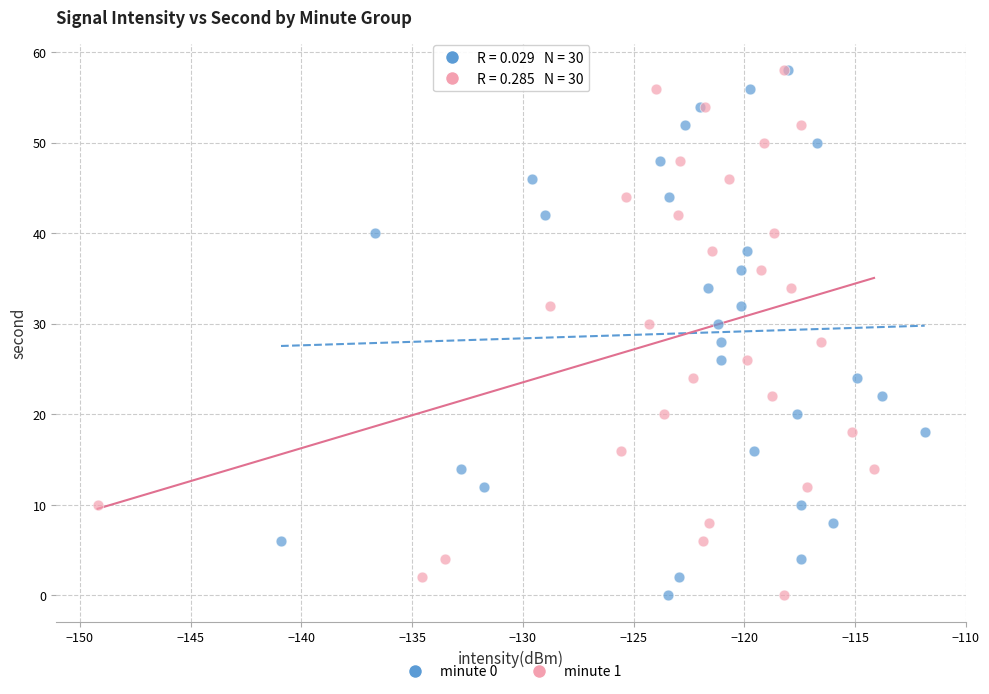

What are all the series names shown in the legend?

minute 0, minute 1